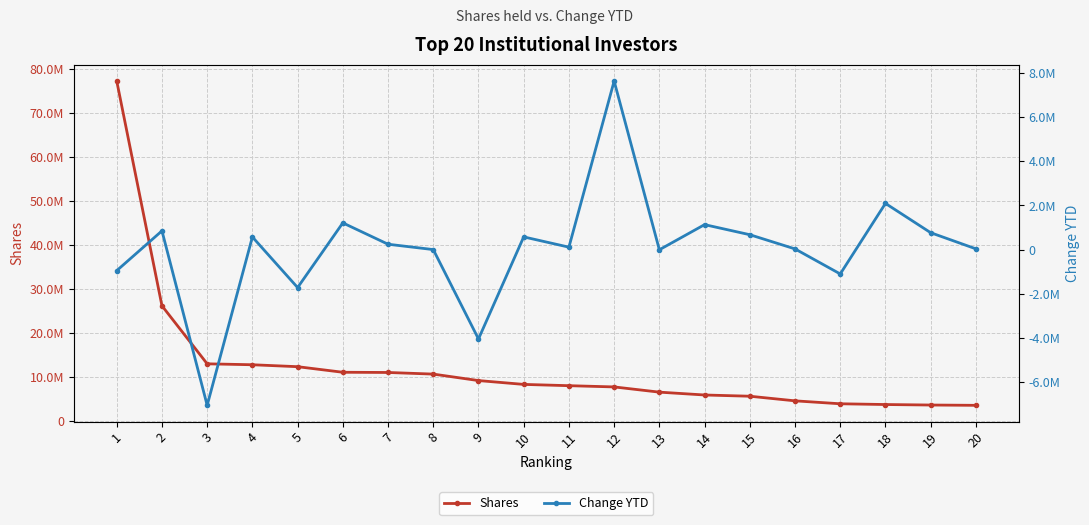

What is the difference between the Shares values at 13 and 8?

4112468